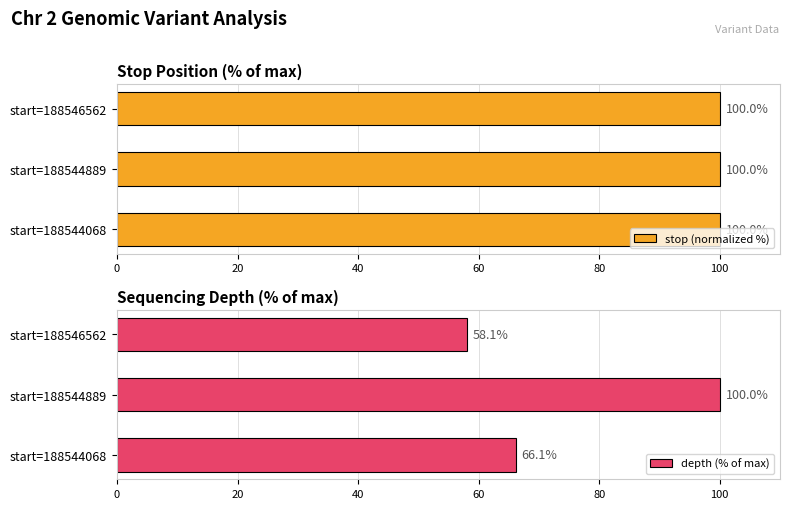

What is the value of the stop (normalized %) bar at the 3rd from the left?

100.0